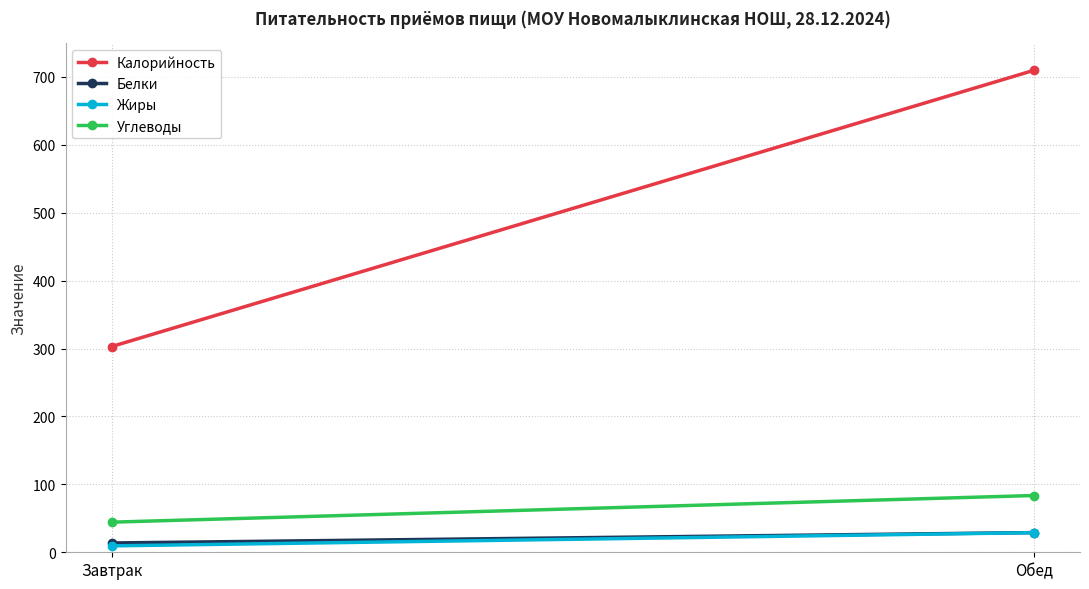

Which series has the widest spread of values?

Калорийность